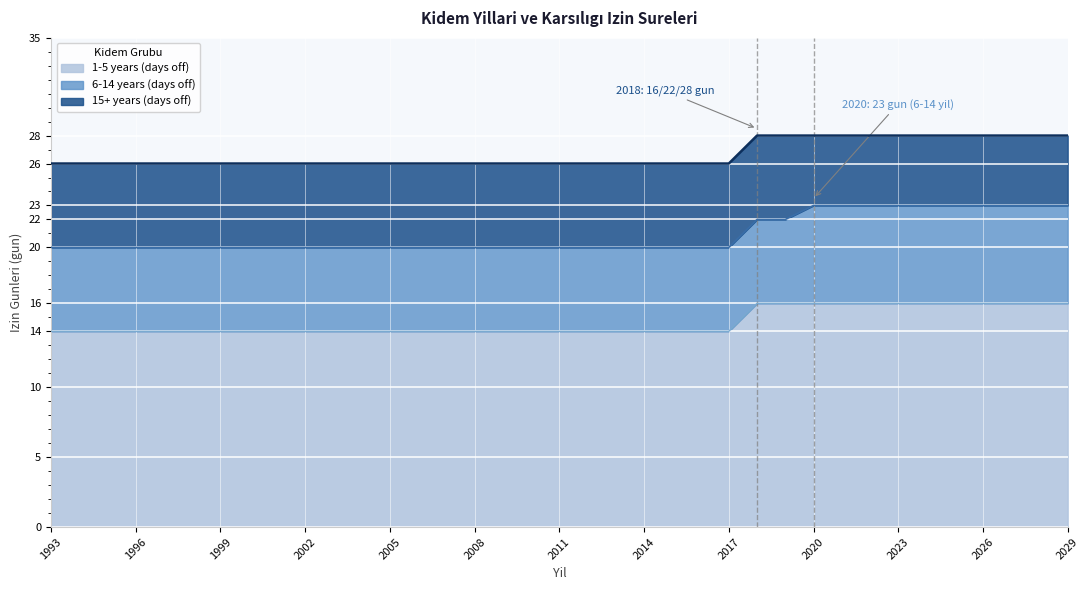

True or false: 15+ years (days off) and 6-14 years (days off) cross at least once.

False